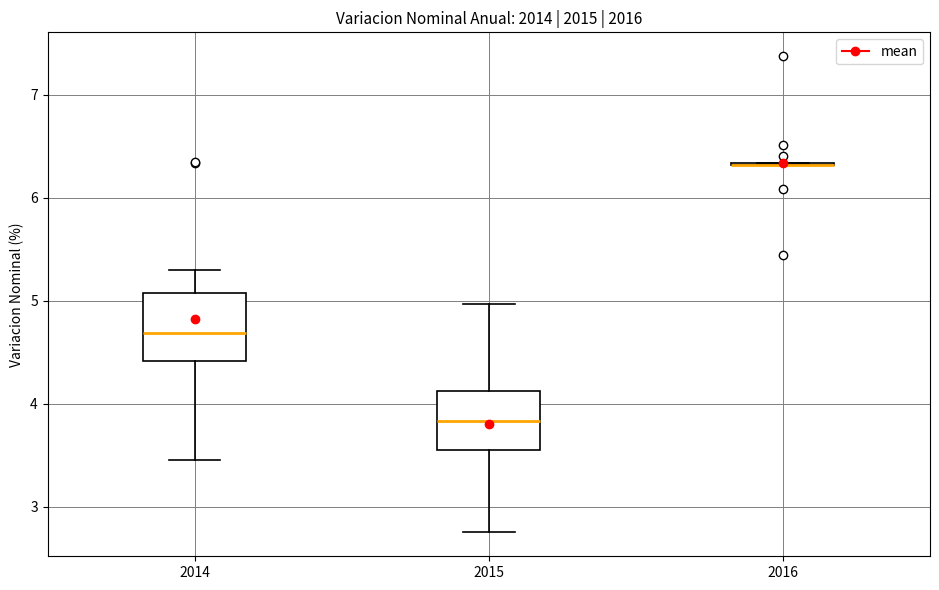

Reading left to right, read every box against the y-axis: the position of its median line, the range the box covers, and the ends of its whiskers. The values are not printed on the chart, so give them approximately, as read against the axis.

2014: median 4.7, box 4.4 to 5.1, whiskers 3.4 to 5.3
2015: median 3.8, box 3.5 to 4.1, whiskers 2.7 to 5.0
2016: box collapsed to a line at 6.3, whiskers 6.3 to 6.3